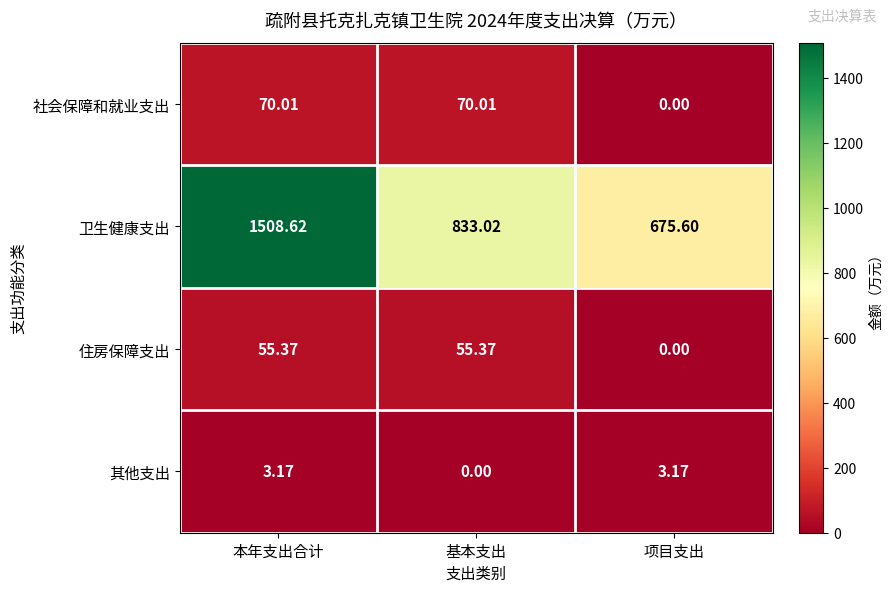

Where is 社会保障和就业支出 nearest to the value 35?

项目支出